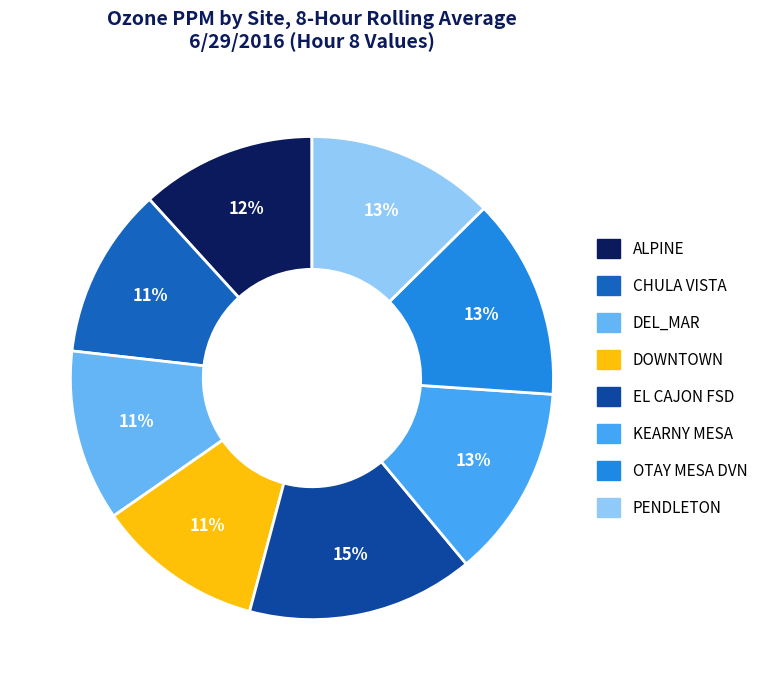

Which category has the smallest portion of the pie?

DOWNTOWN